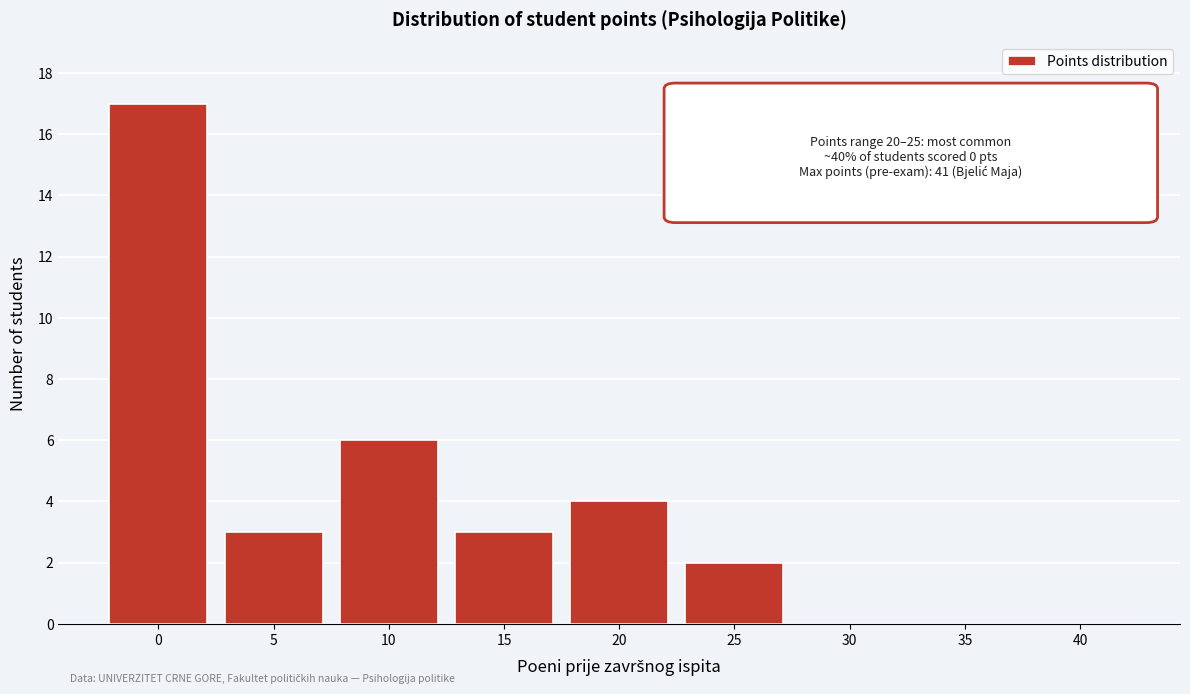

Reading left to right, what are all the values shown in this chart?

0=17	5=3	10=6	15=3	20=4	25=2	30=0	35=0	40=0